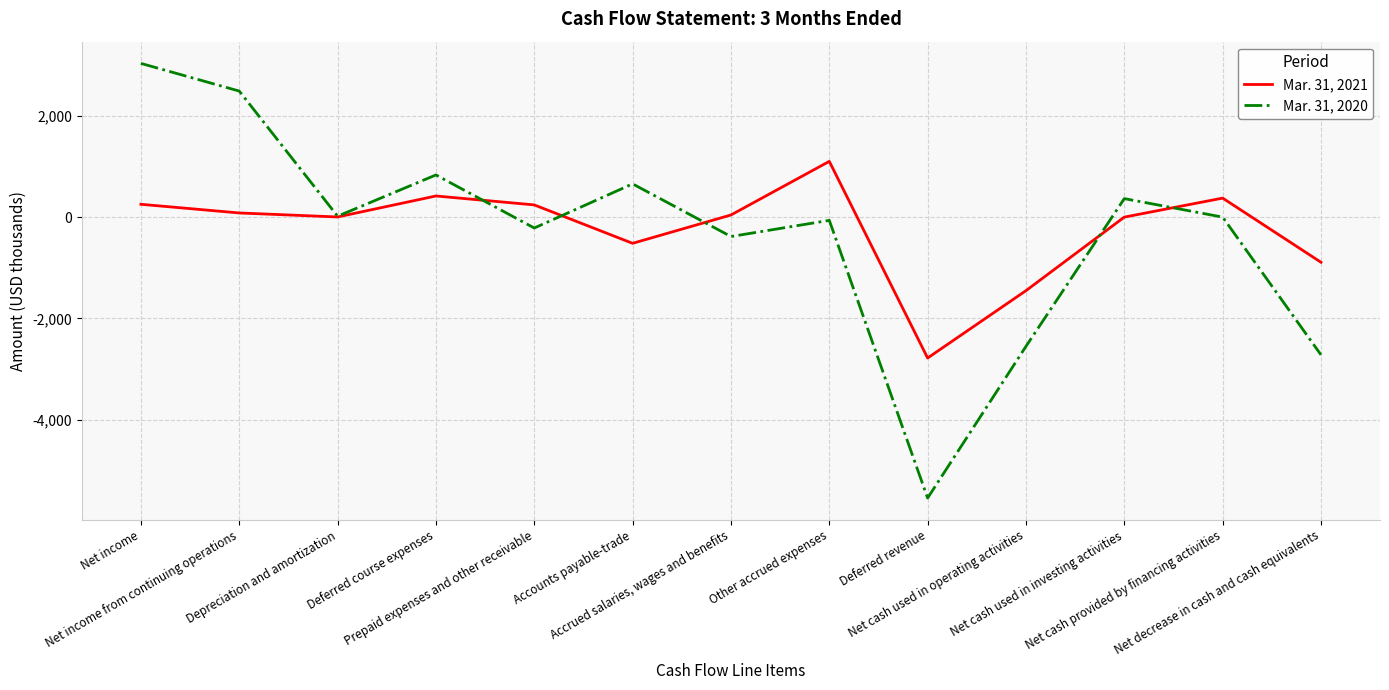

List the series in order of their overall mean, lowest first.

Mar. 31, 2020, Mar. 31, 2021